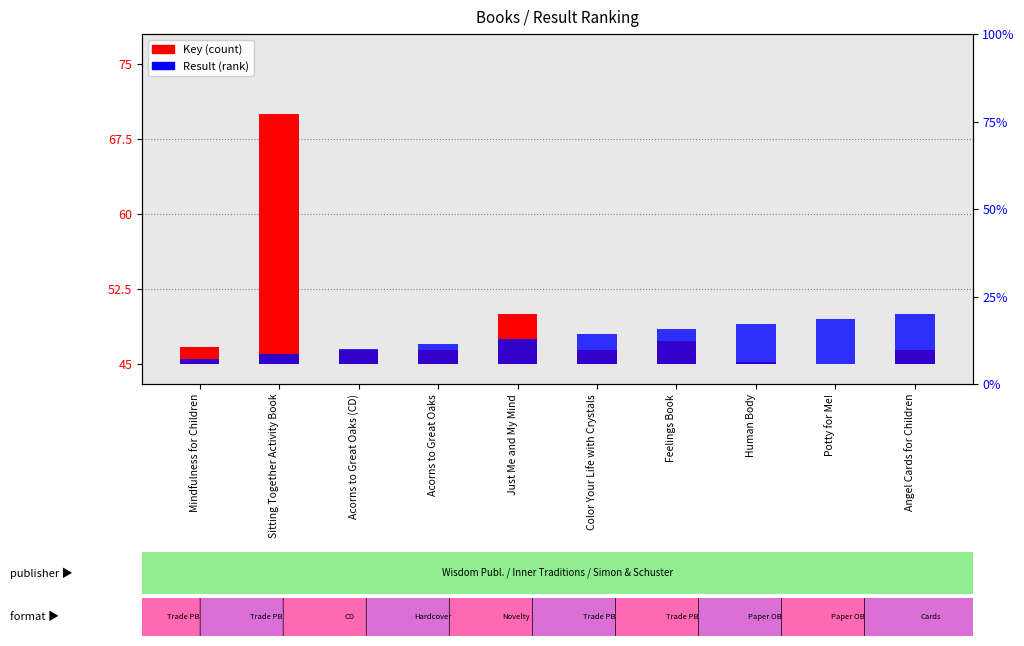

What is the sum of all Key (count) values?

39.8